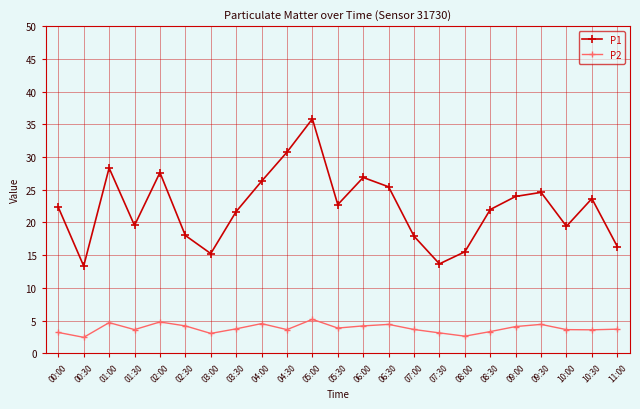

True or false: P2 and P1 intersect in this chart.

False